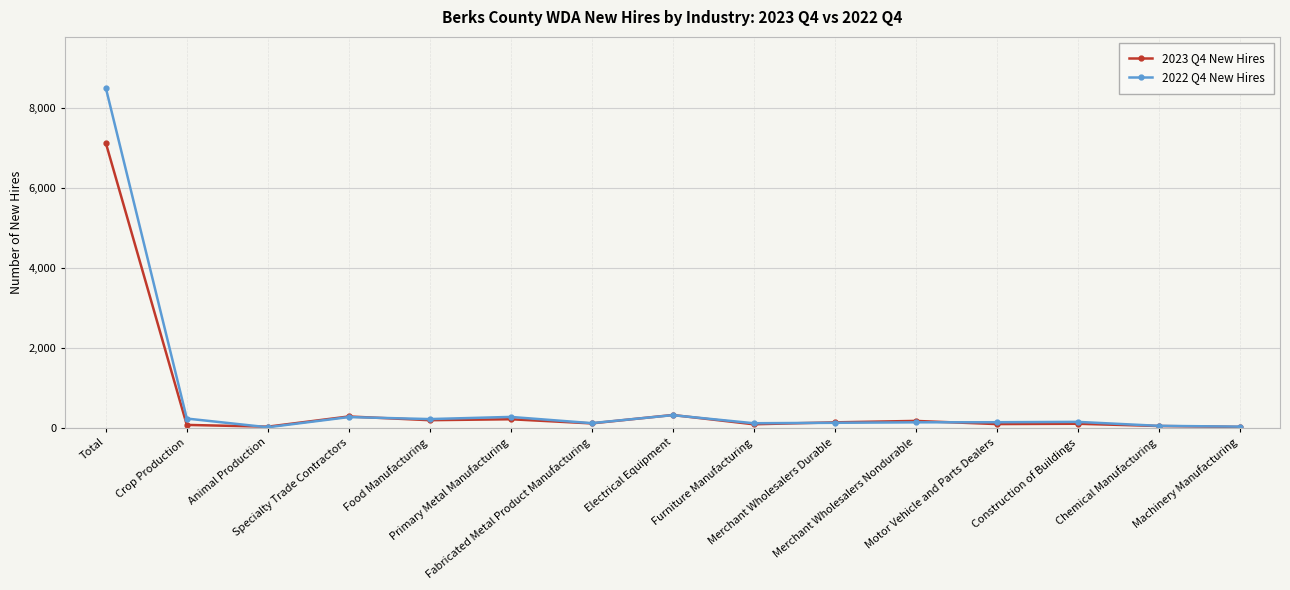

What is the sum of the 2023 Q4 New Hires values at Chemical Manufacturing and Merchant Wholesalers Durable?

185